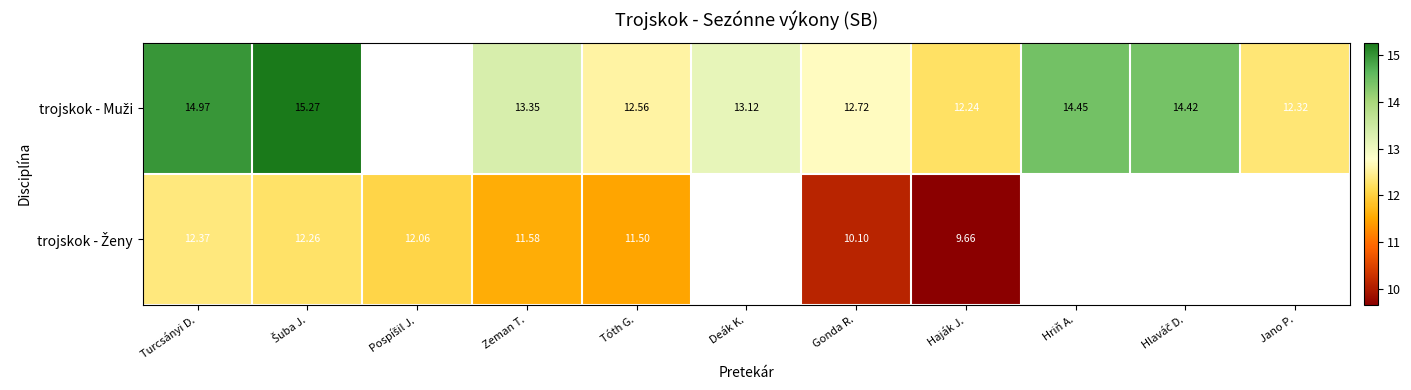

Between Hriň A. and Jano P., which series saw the biggest shift?

trojskok - Muži